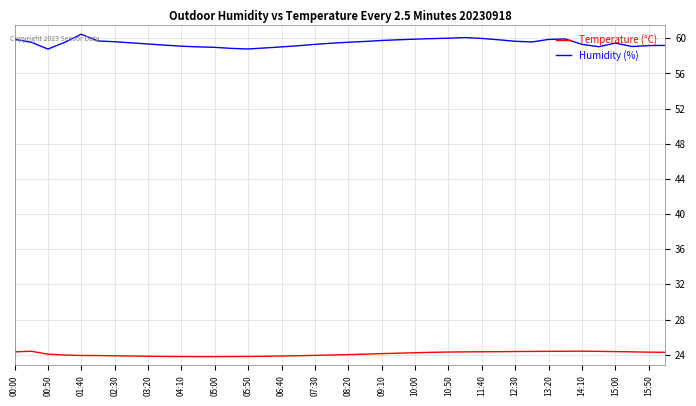

Which series has the largest total across all categories?

Humidity (%)